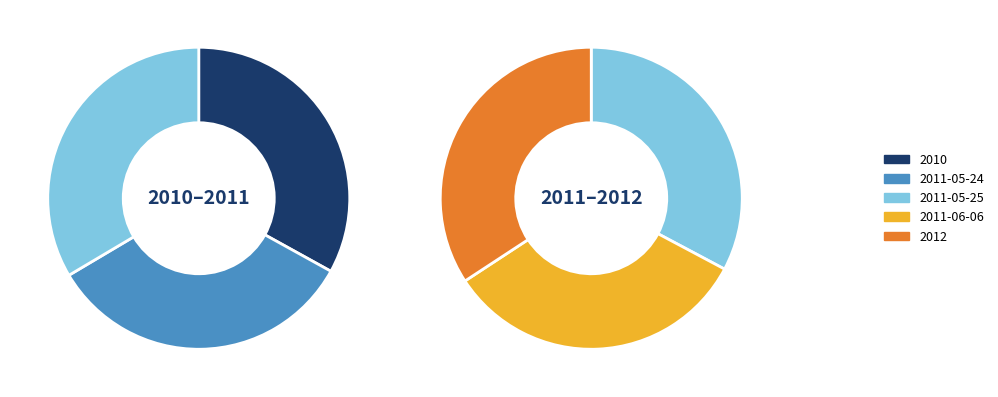

To the nearest percent, what is the difference between the largest and smallest slice percentages?

1%